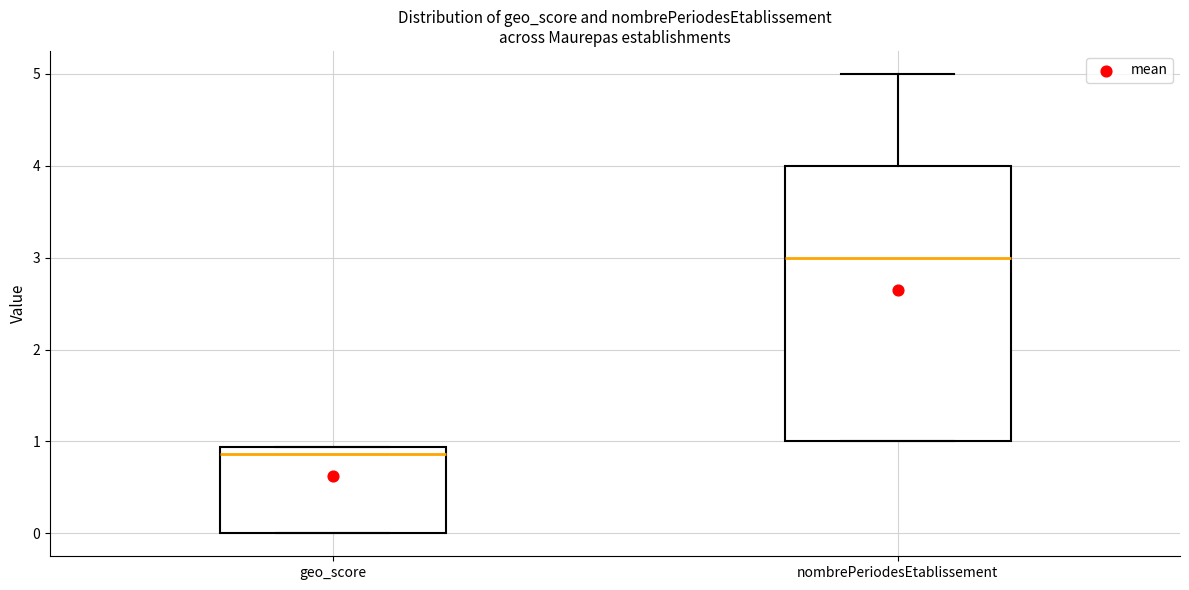

Which box's median line is the lowest?

geo_score